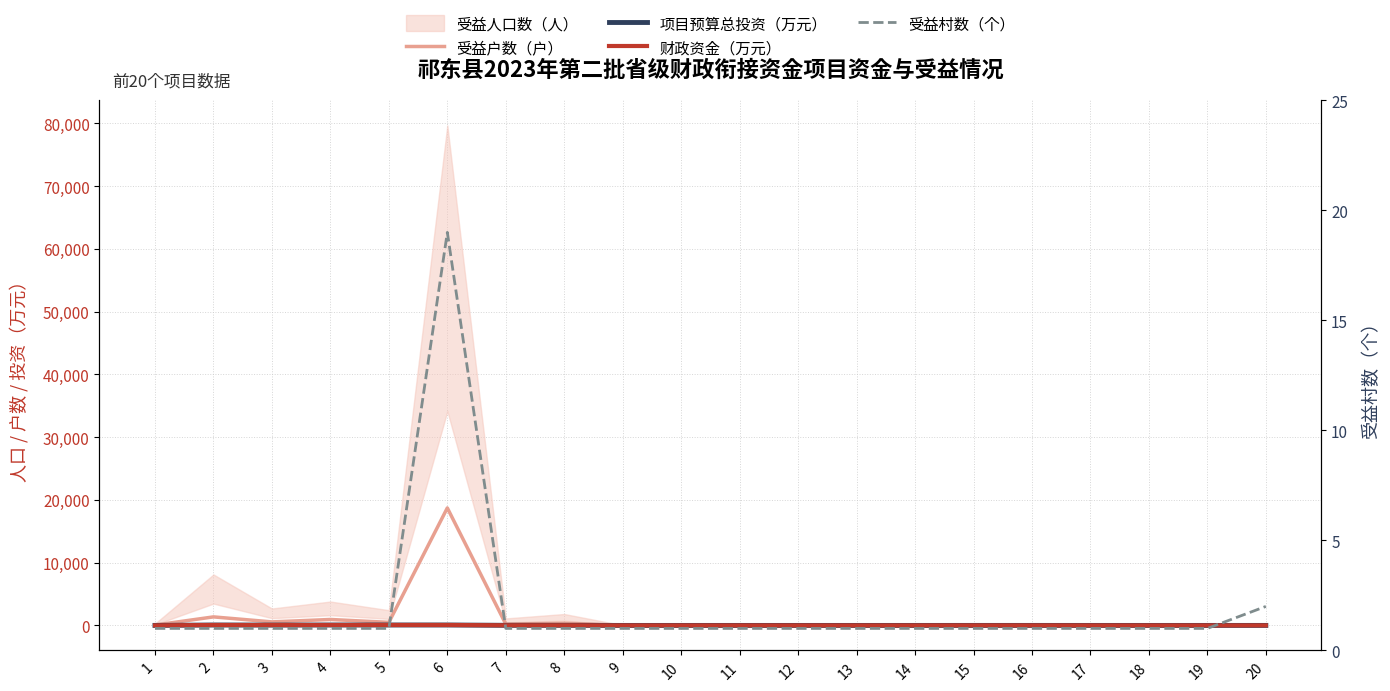

Reading right to left, extract all data points from this chart.

受益户数（户）: 20=6	19=5	18=5	17=6	16=10	15=10	14=4	13=5	12=6	11=4	10=6	9=5	8=361	7=206	6=18725	5=490	4=950	3=565	2=1360	1=57
项目预算总投资（万元）: 20=4	19=2	18=2	17=2	16=4	15=4	14=2	13=2	12=2	11=2	10=2	9=2	8=20	7=20	6=70	5=69	4=69	3=57	2=69	1=8
财政资金（万元）: 20=4	19=2	18=2	17=2	16=4	15=4	14=2	13=2	12=2	11=2	10=2	9=2	8=20	7=20	6=70	5=69	4=69	3=57	2=69	1=8
受益村数（个）: 20=2	19=1	18=1	17=1	16=1	15=1	14=1	13=1	12=1	11=1	10=1	9=1	8=1	7=1	6=19	5=1	4=1	3=1	2=1	1=1